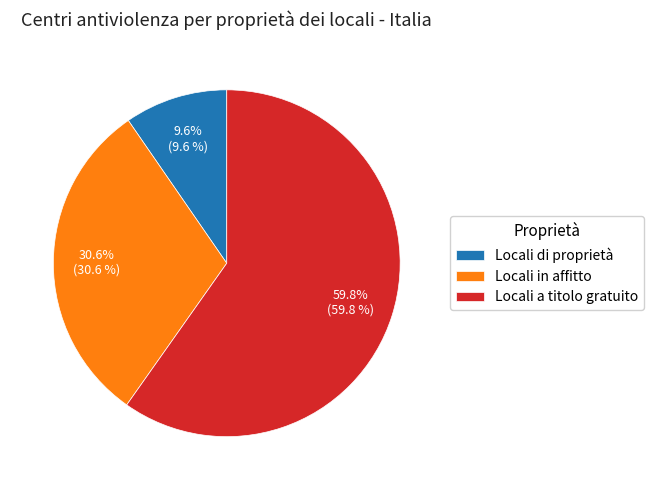

To the nearest percent, what is the combined percentage of Locali di proprietà and Locali in affitto?

40%